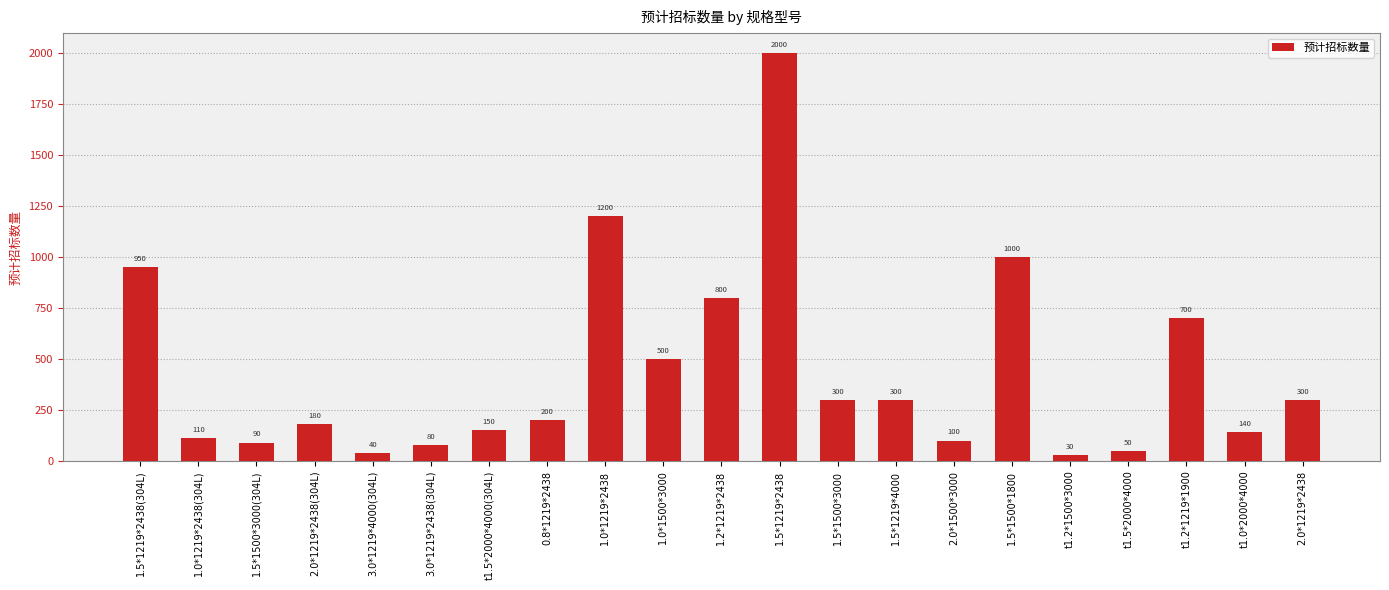

Which category has the lowest value across all series?

t1.2*1500*3000